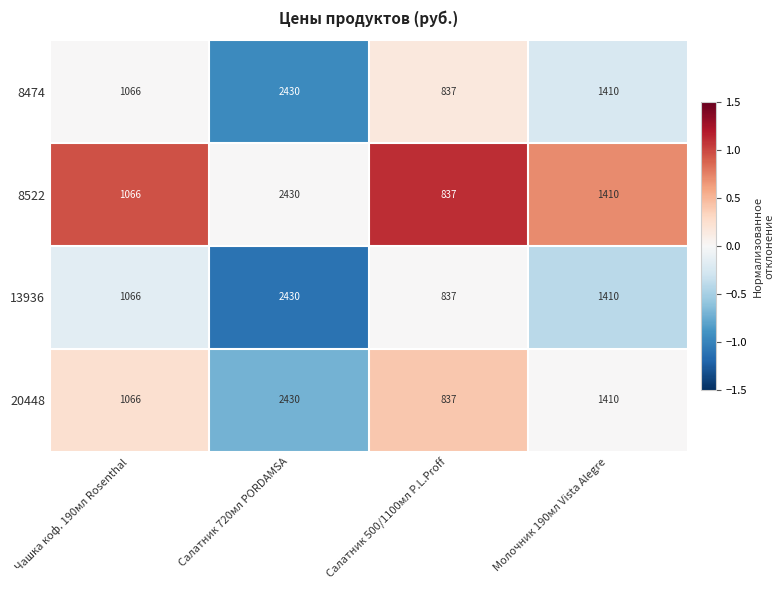

Reading right to left, extract all data points from this chart.

8474: Молочник 190мл Vista Alegre=1410	Салатник 500/1100мл P.L.Proff=837	Салатник 720мл PORDAMSA=2430	Чашка коф. 190мл Rosenthal=1066
8522: Молочник 190мл Vista Alegre=1410	Салатник 500/1100мл P.L.Proff=837	Салатник 720мл PORDAMSA=2430	Чашка коф. 190мл Rosenthal=1066
13936: Молочник 190мл Vista Alegre=1410	Салатник 500/1100мл P.L.Proff=837	Салатник 720мл PORDAMSA=2430	Чашка коф. 190мл Rosenthal=1066
20448: Молочник 190мл Vista Alegre=1410	Салатник 500/1100мл P.L.Proff=837	Салатник 720мл PORDAMSA=2430	Чашка коф. 190мл Rosenthal=1066